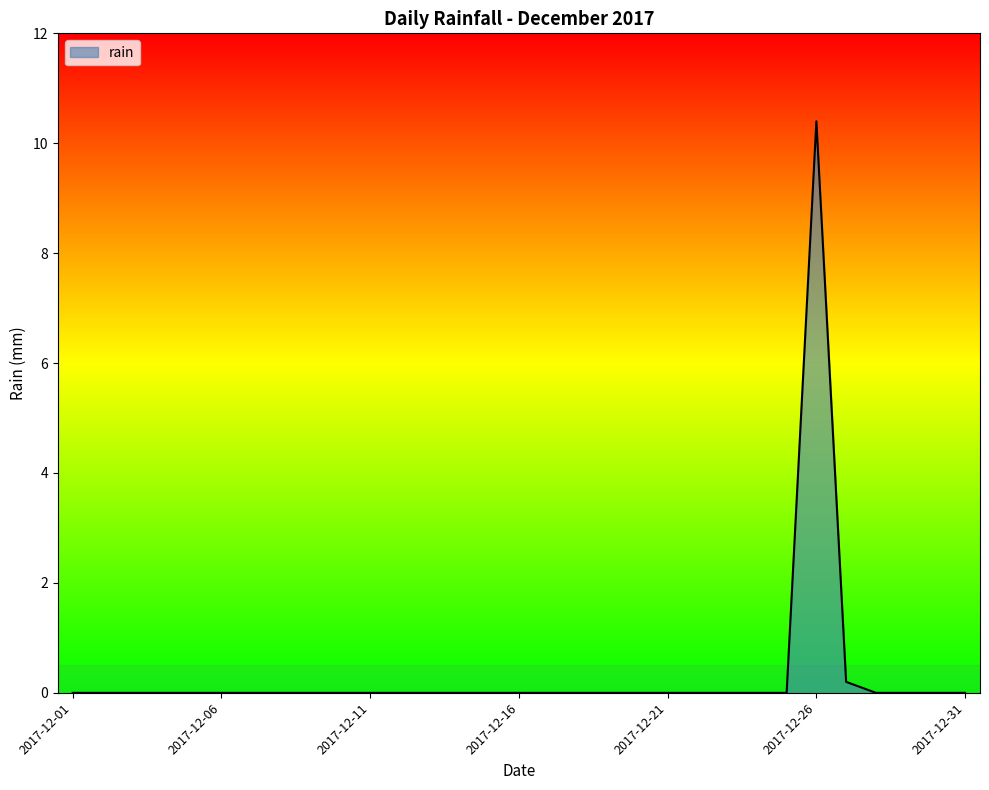

What is the difference between the maximum and minimum values?

10.4